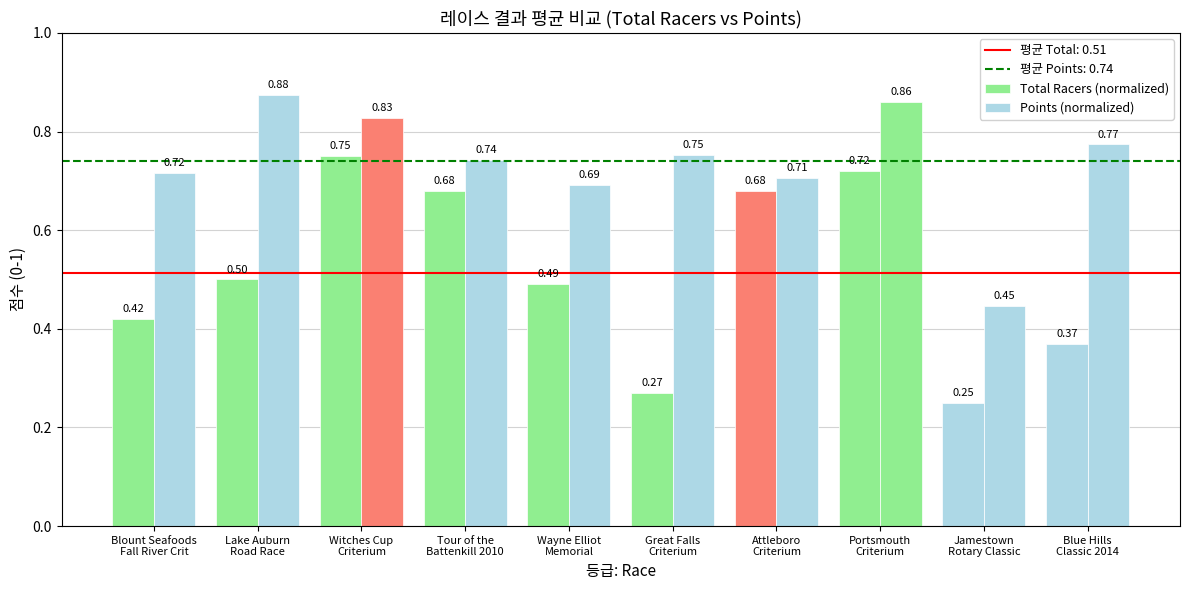

How many groups of bars are there?

10